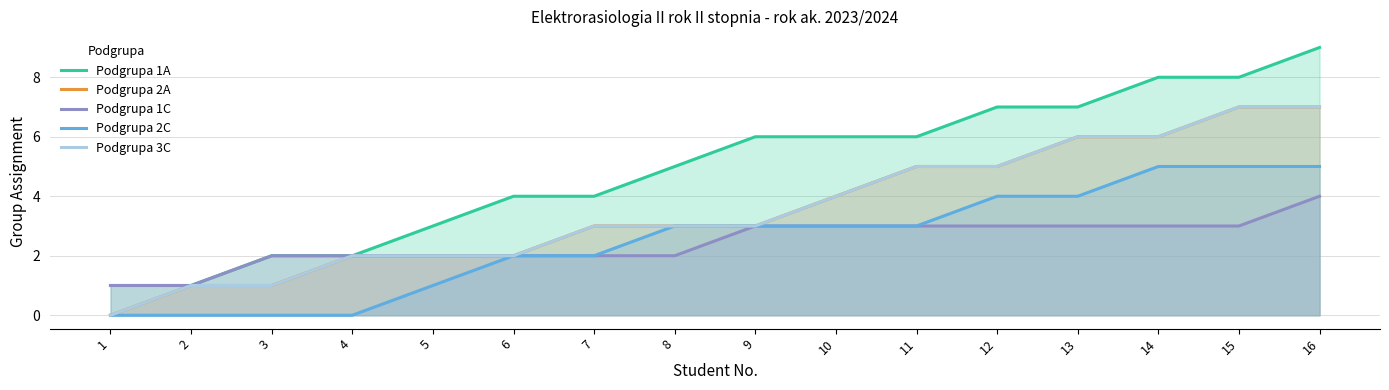

The Podgrupa 1A series shows 1 at 1. True or false?

False